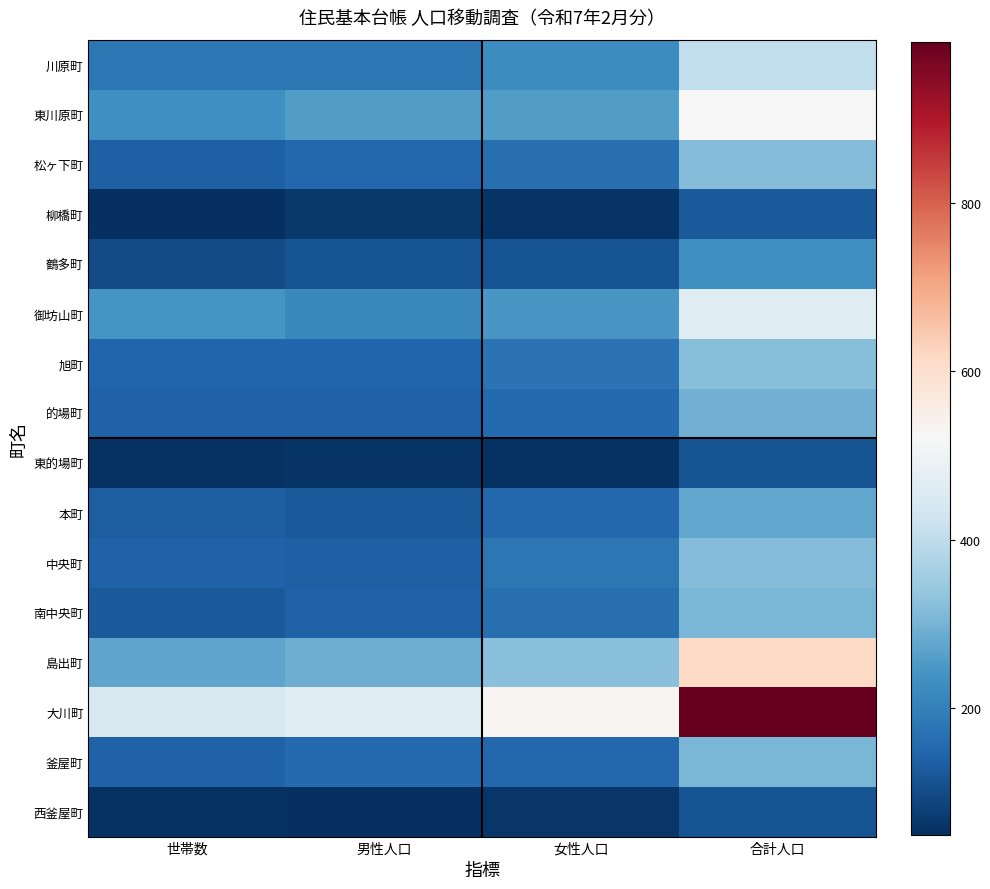

Which series has the largest range (max minus min)?

大川町